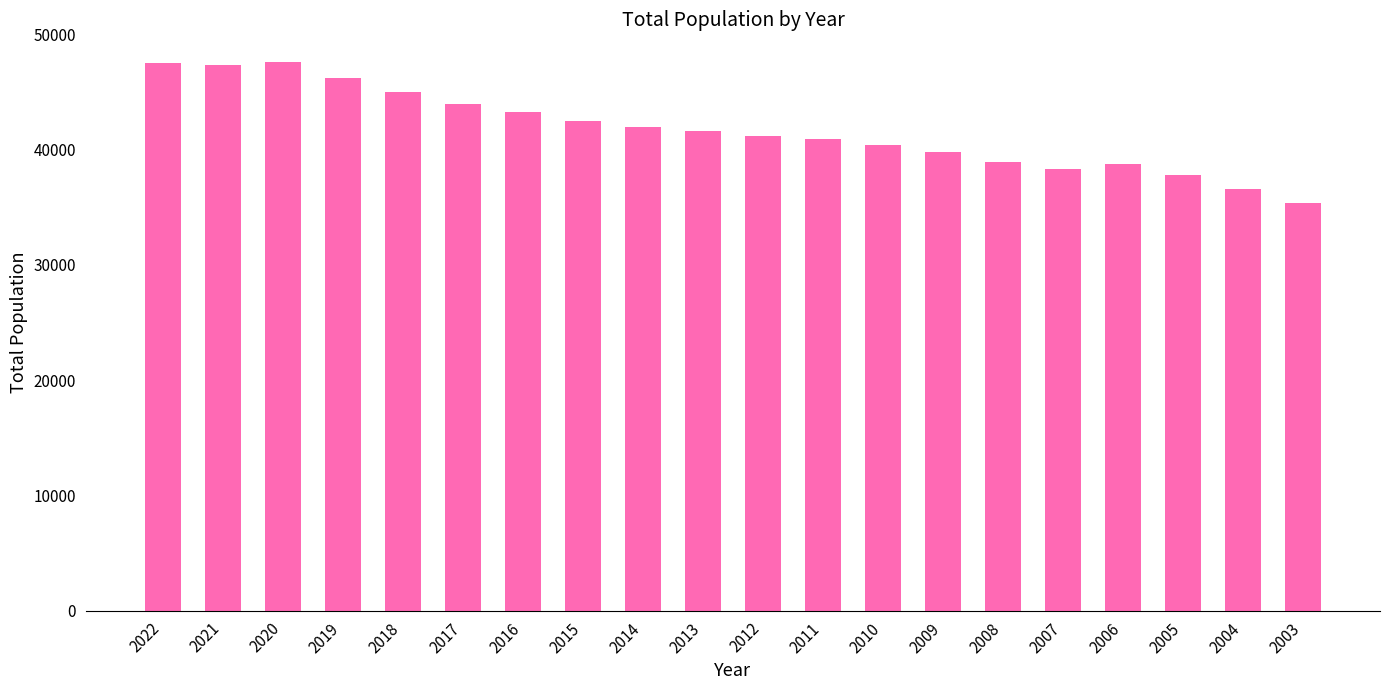

What is the average value?

41762